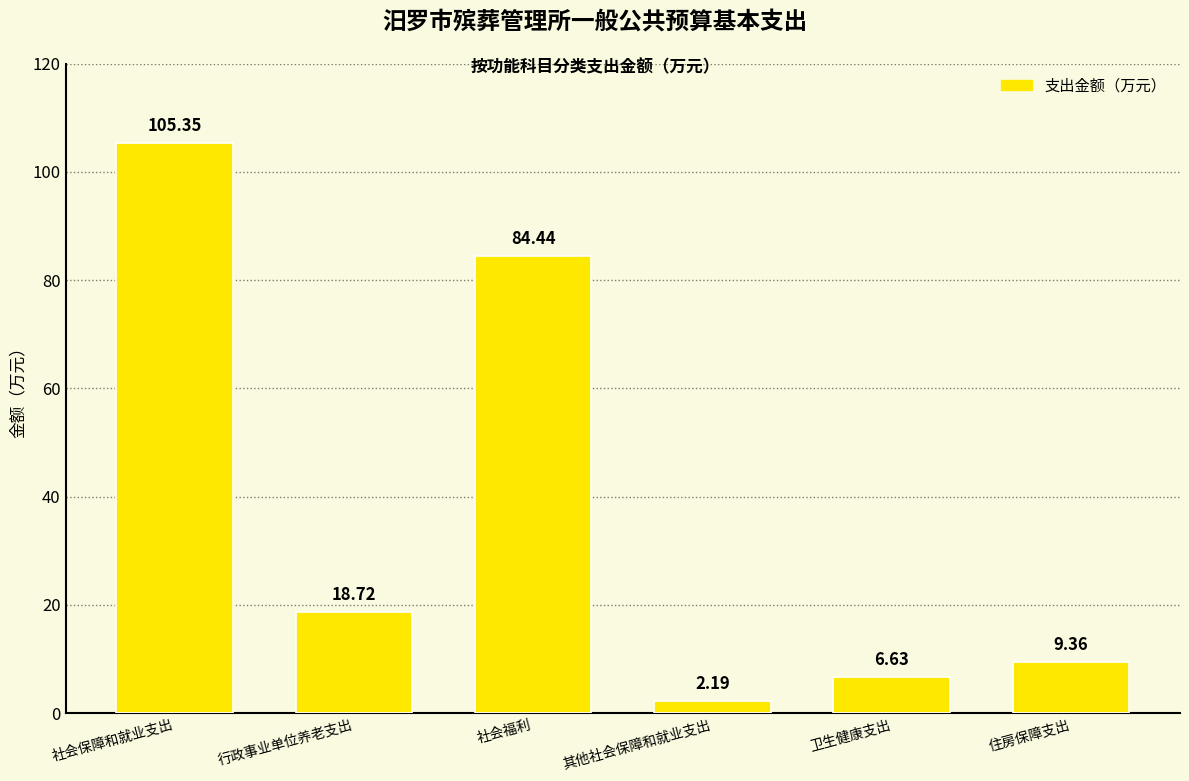

What is the change in value from 社会保障和就业支出 to 社会福利?

-20.9